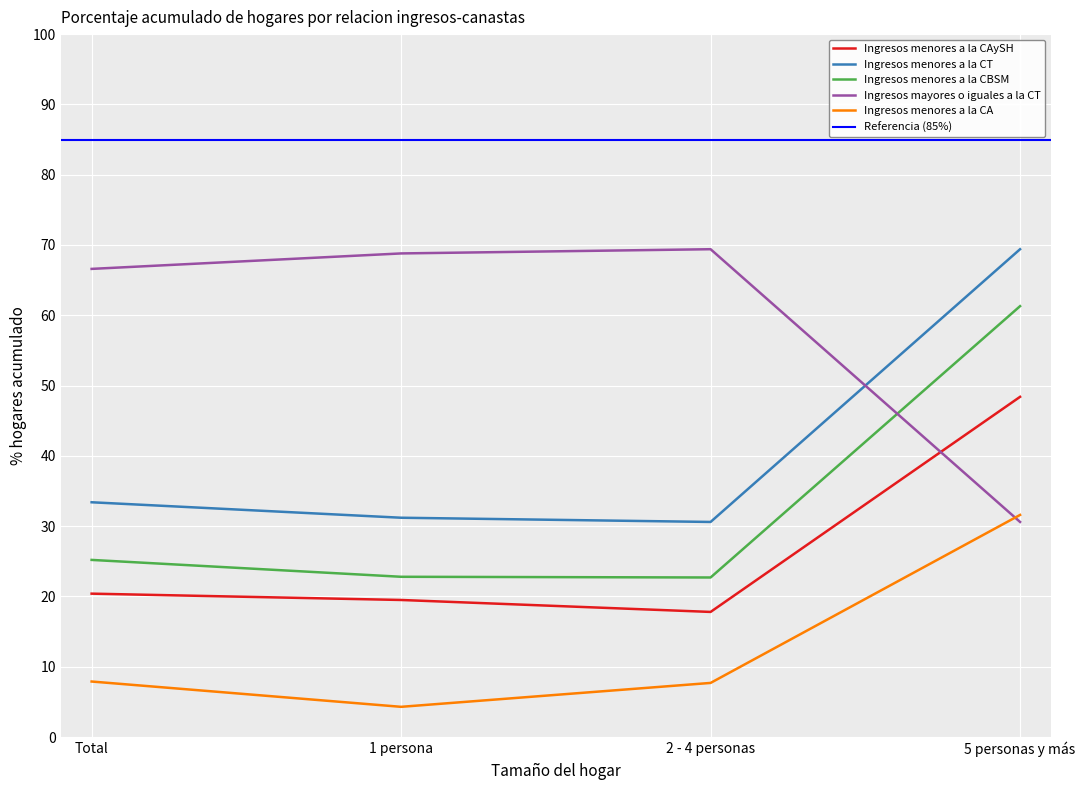

At how many categories does at least one series exceed 23?

4